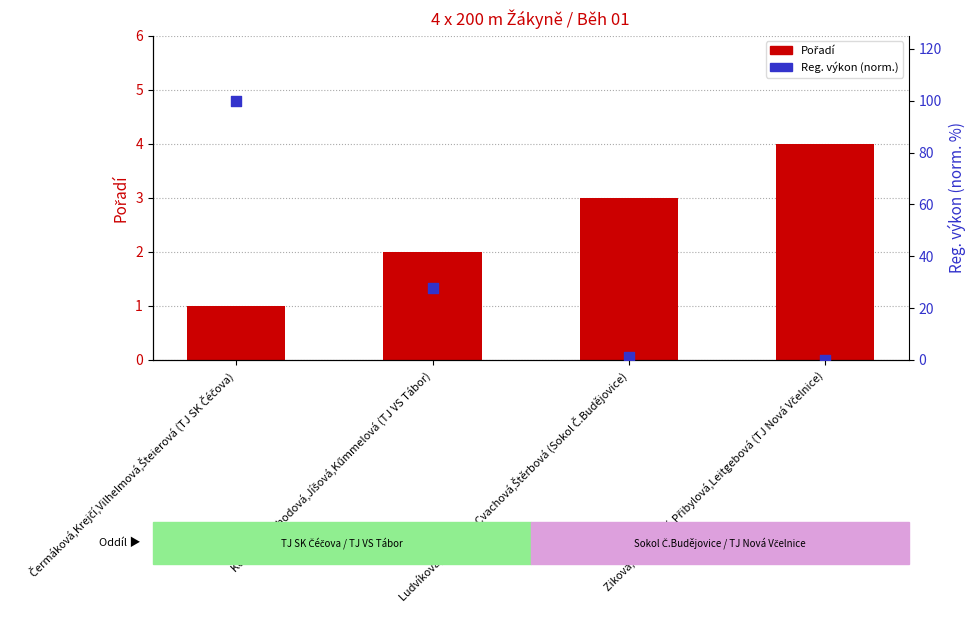

At how many categories does at least one series exceed 5?

2